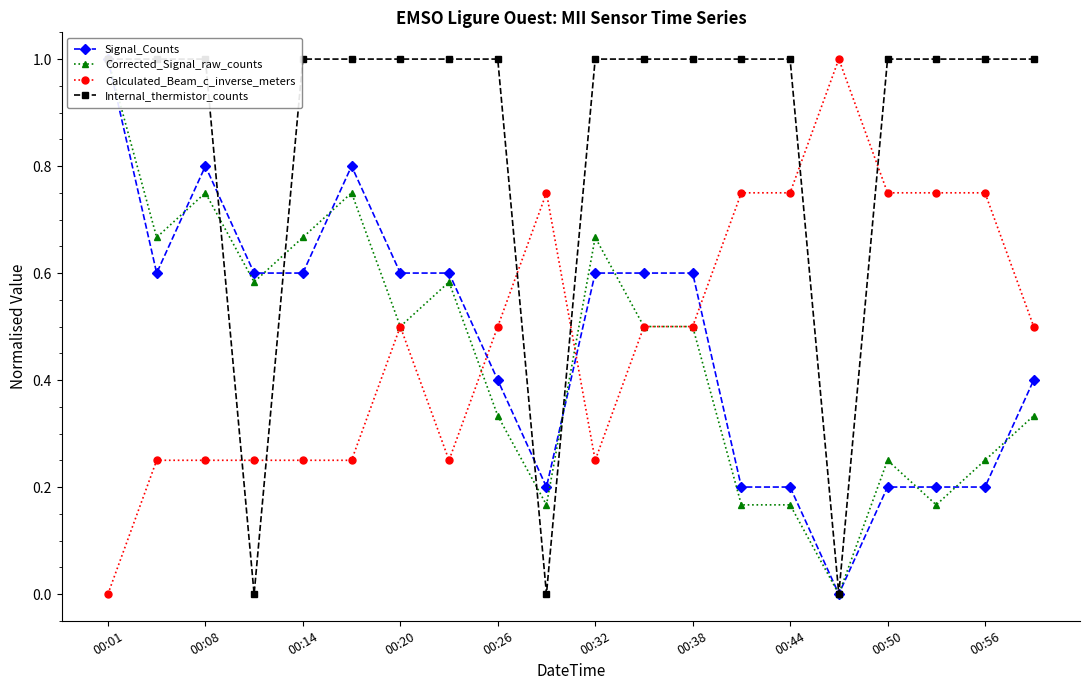

At which label does Calculated_Beam_c_inverse_meters reach its minimum?

00:01